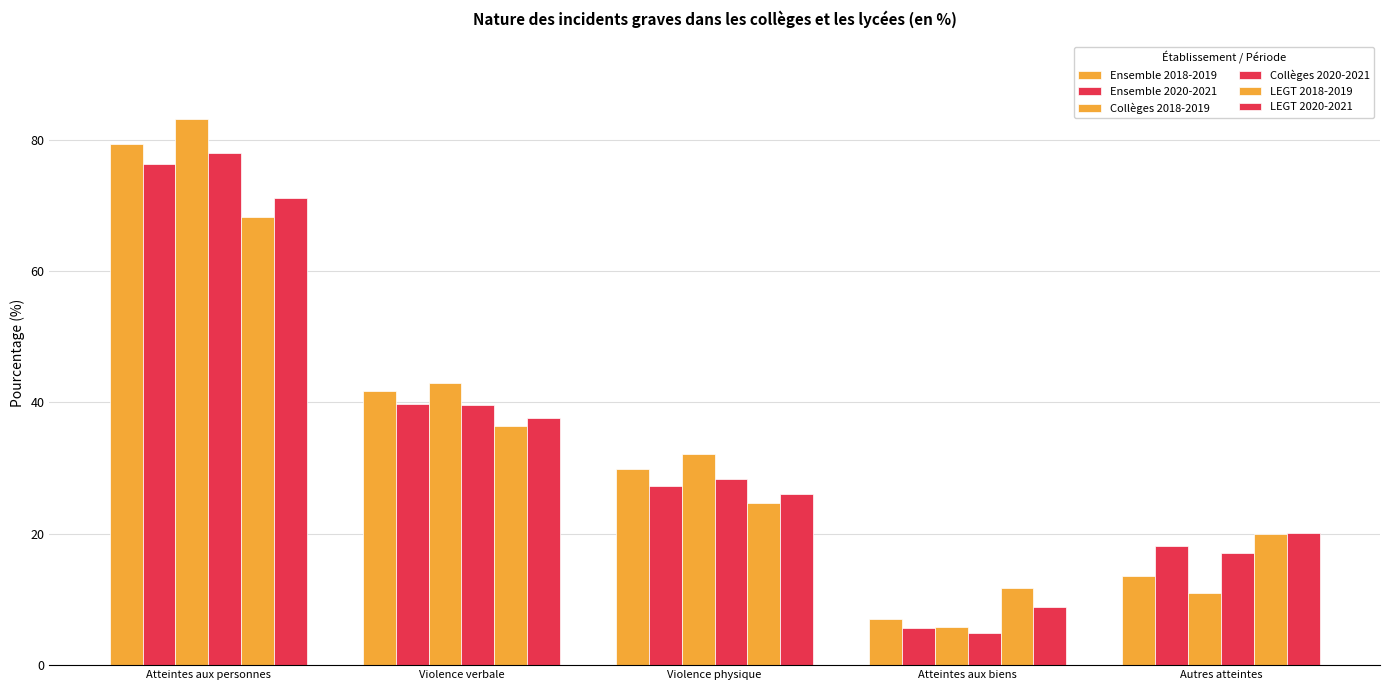

How many bars are there in each group?

6